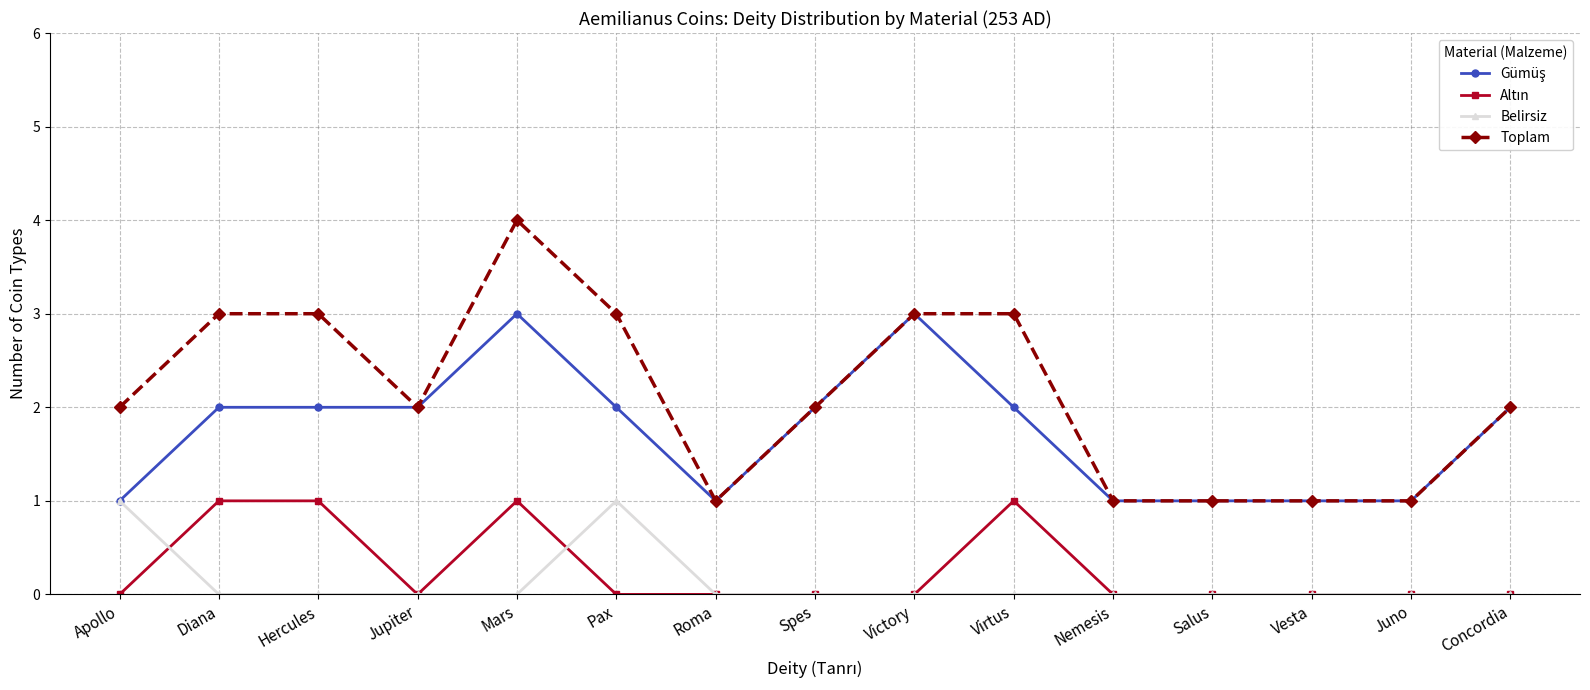

Is it true that Toplam equals 1 at Vesta?

True